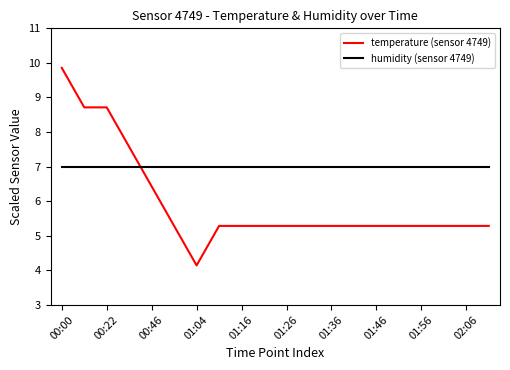

Rank the series by their maximum value, from highest to lowest.

temperature (sensor 4749), humidity (sensor 4749)